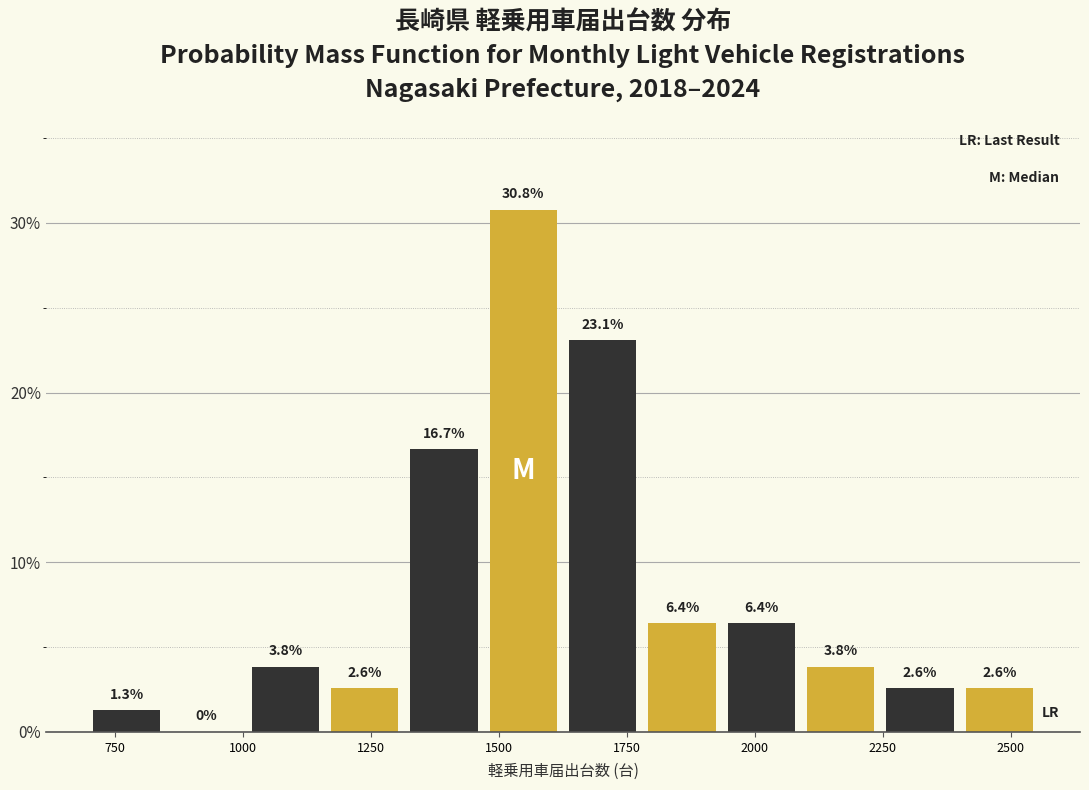

Read against the x-axis, roughly where is the centre of the tallest bar?

1550